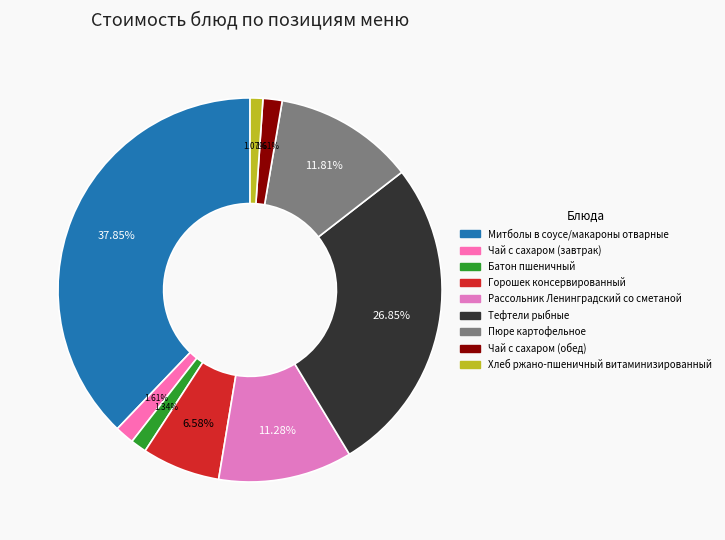

To the nearest percent, what percentage of the pie is Рассольник Ленинградский со сметаной?

11%